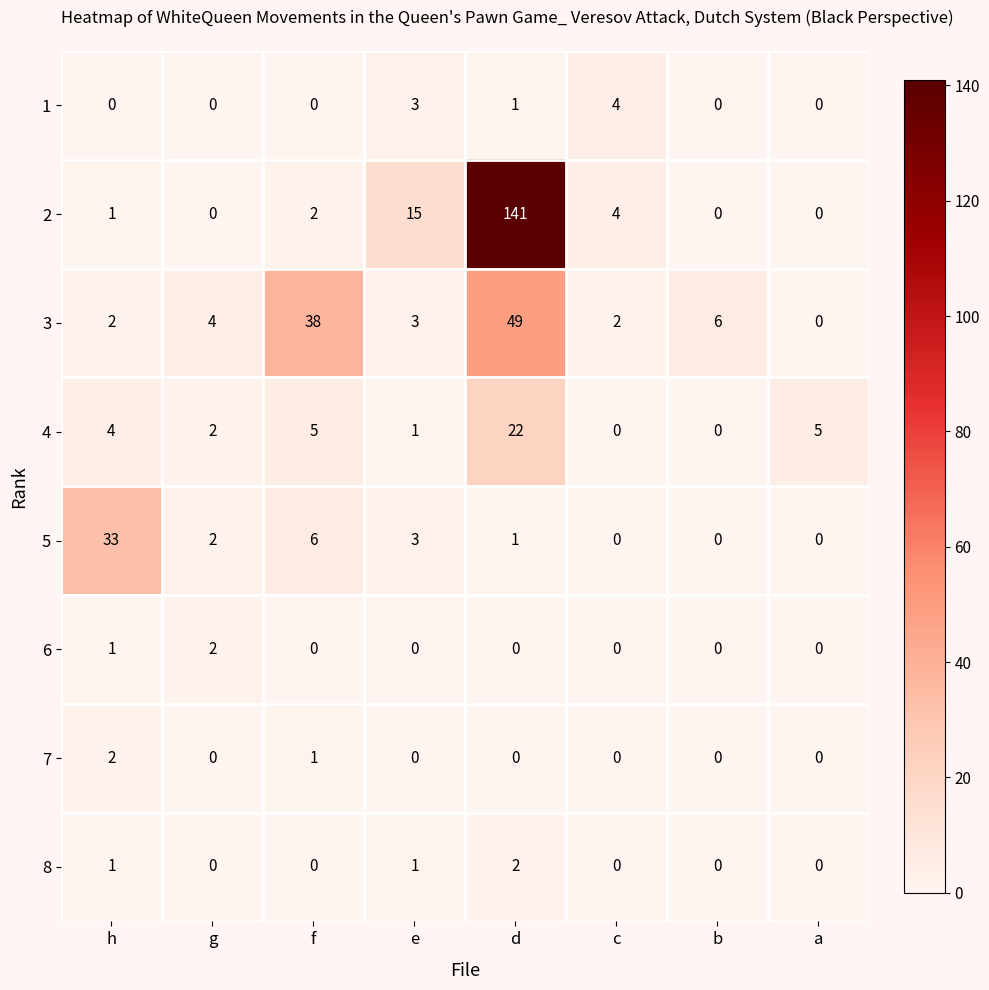

What is the difference between the second highest and minimum values in the 1 series?

3